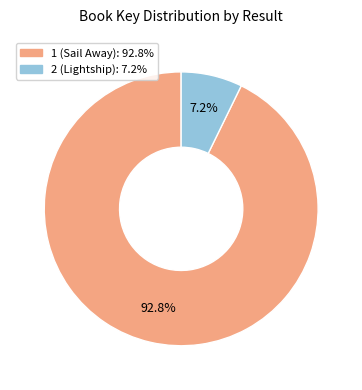

Combined, what portion of the pie is 2 (Lightship) and 1 (Sail Away)?

100.0%